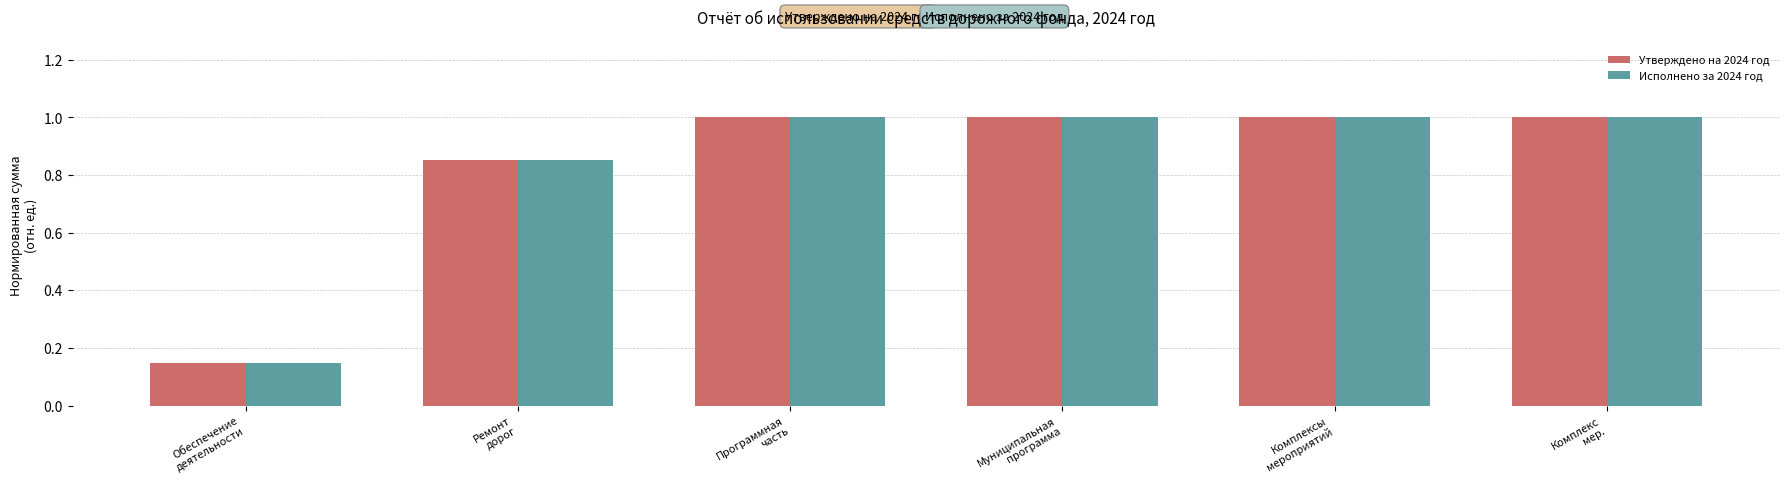

What are all the series names shown in the legend?

Утверждено на 2024 год, Исполнено за 2024 год